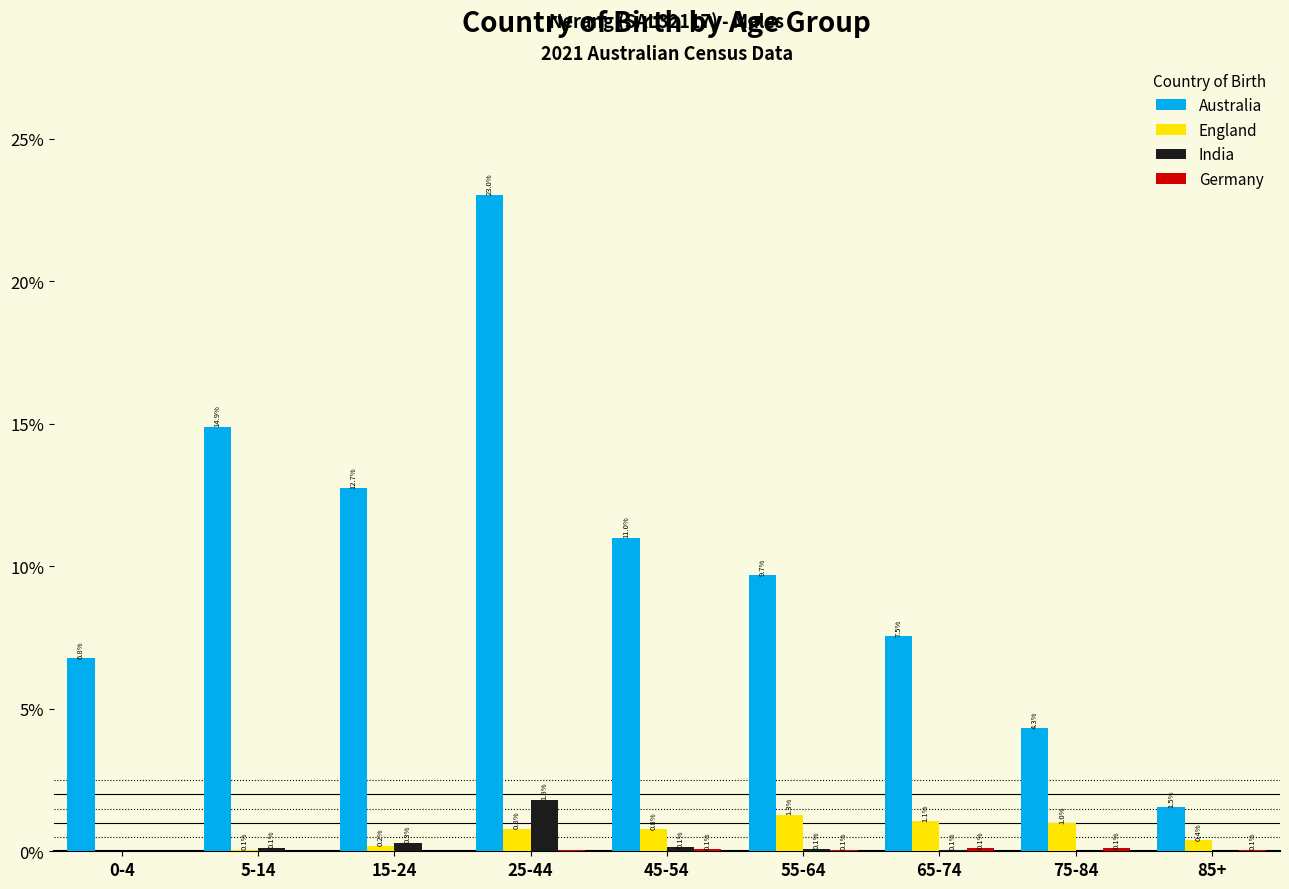

The Australia series shows 3.3 at 55-64. True or false?

False